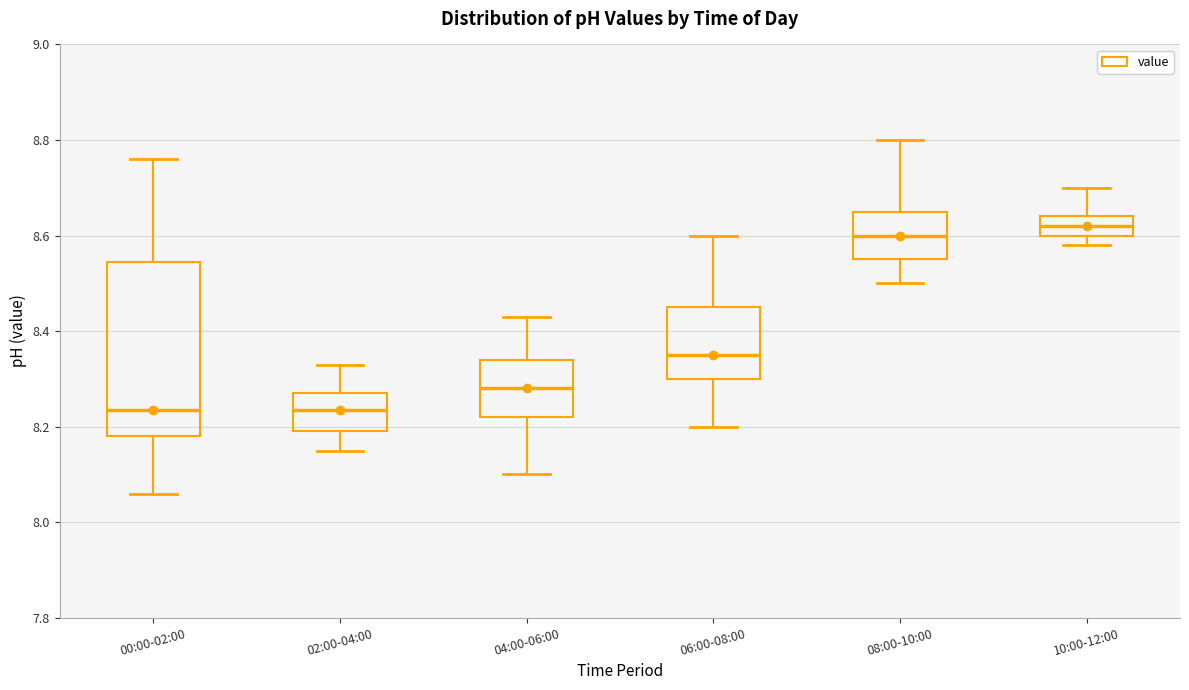

Where does the median line of the box for 04:00-06:00 sit on the y-axis? The values are not printed on the chart, so give them approximately, as read against the axis.

8.28